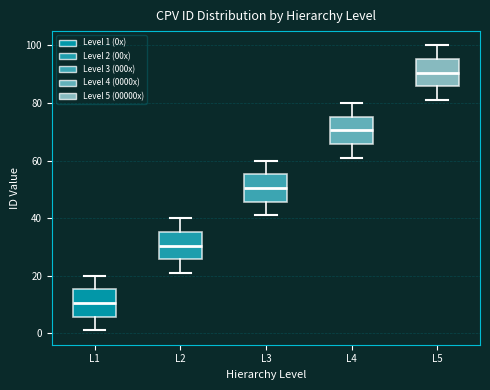

Where is the lower edge of the box for L5 on the y-axis? The values are not printed on the chart, so give them approximately, as read against the axis.

86